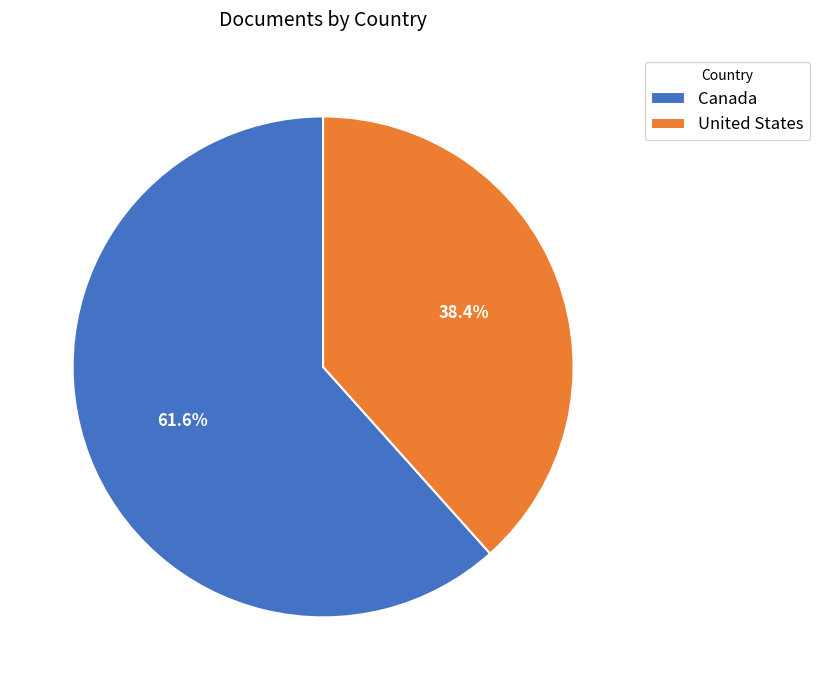

Which category has the smallest portion of the pie?

United States